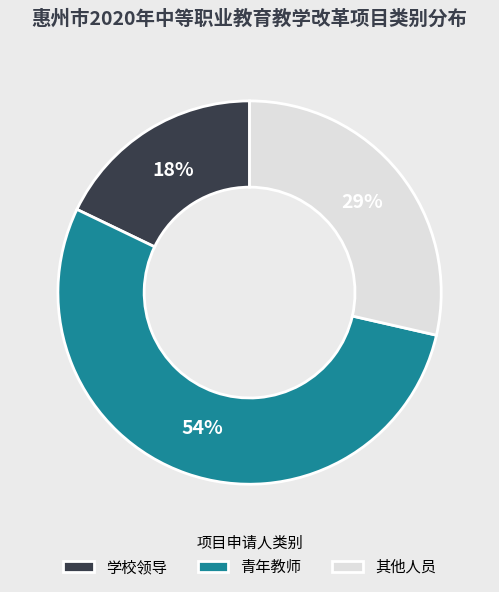

True or false: 青年教师 accounts for 65% of the total.

False